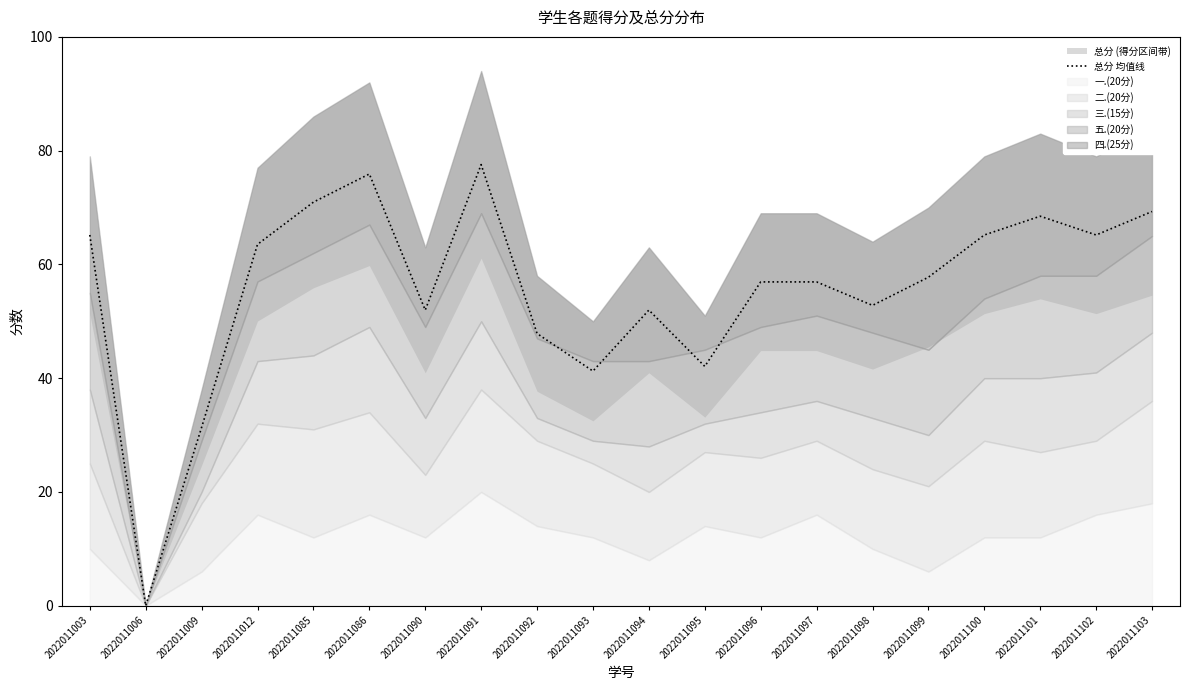

At which label does 总分 均值线 reach its minimum?

2022011006